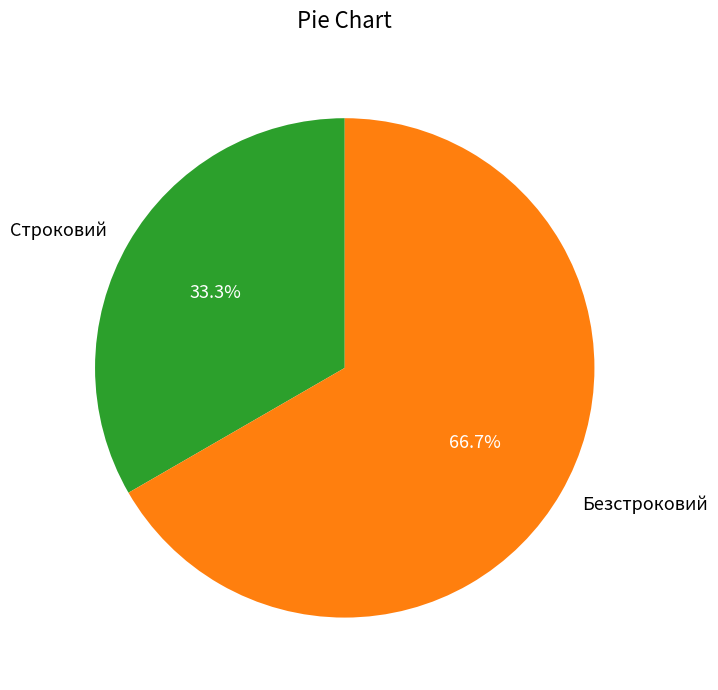

How much of the chart is everything except Строковий?

66.7%